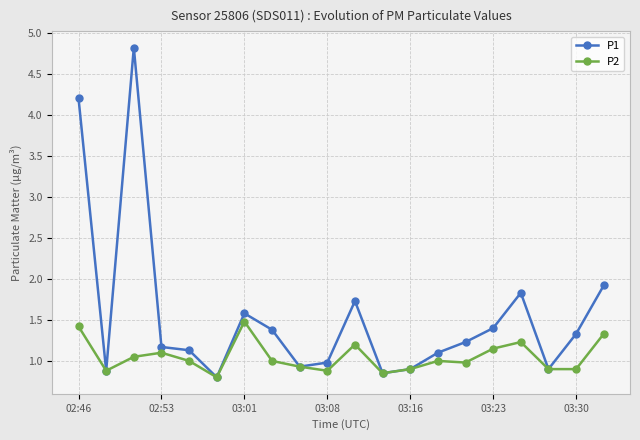

What is the value of the P1 point at the 20th from the left?

1.9